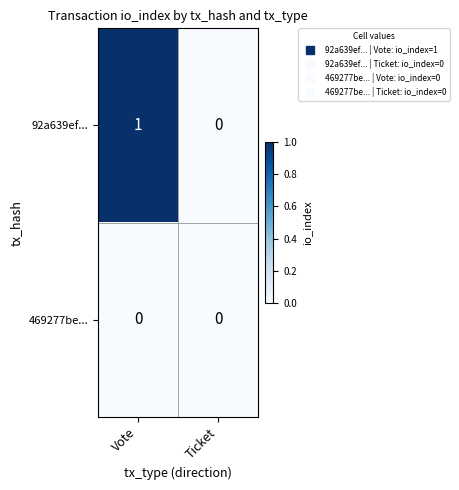

Which category has the highest value across all series?

Vote